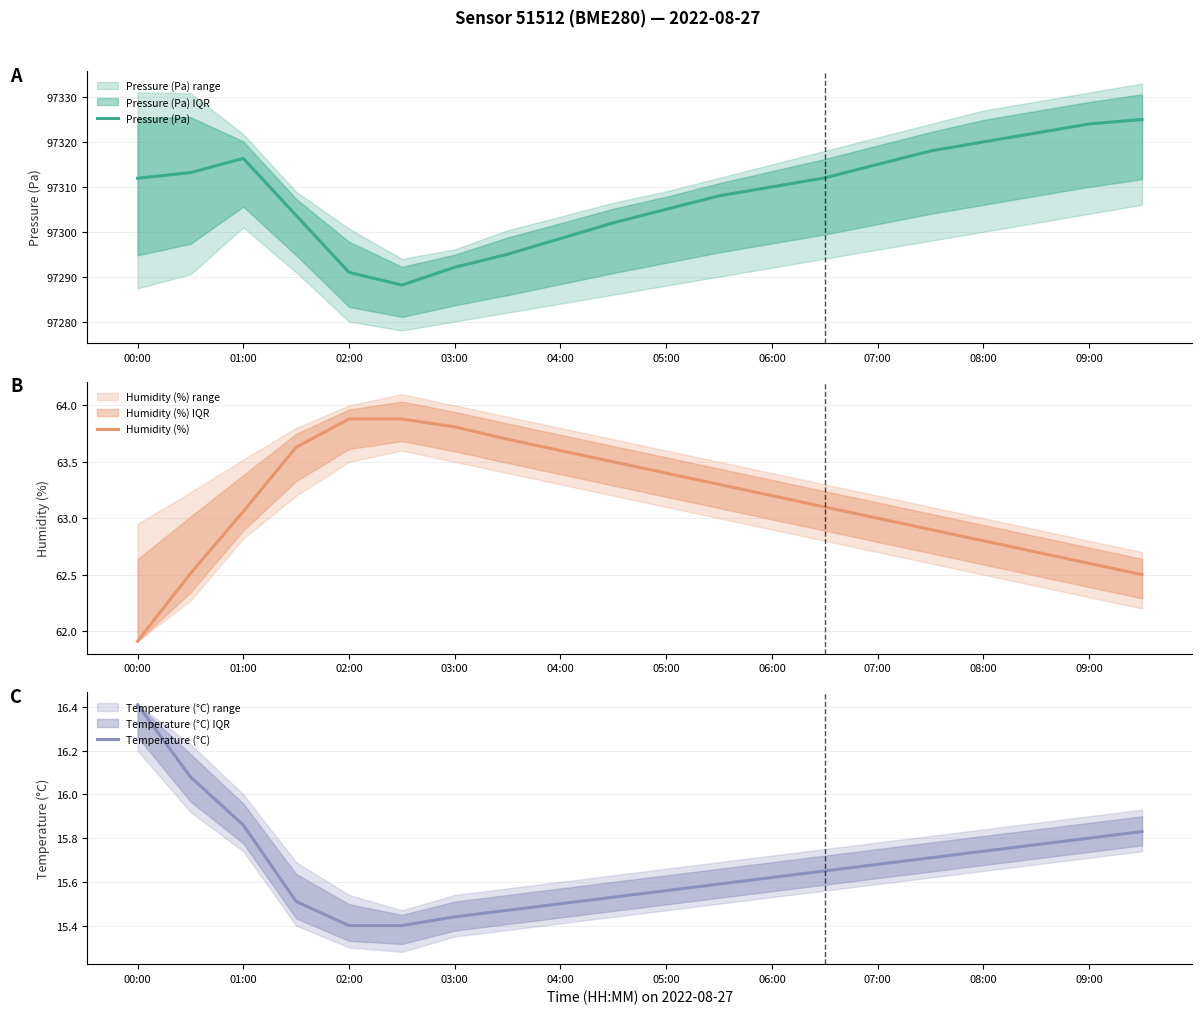

At which label does Humidity (%) first exceed 63?

01:00